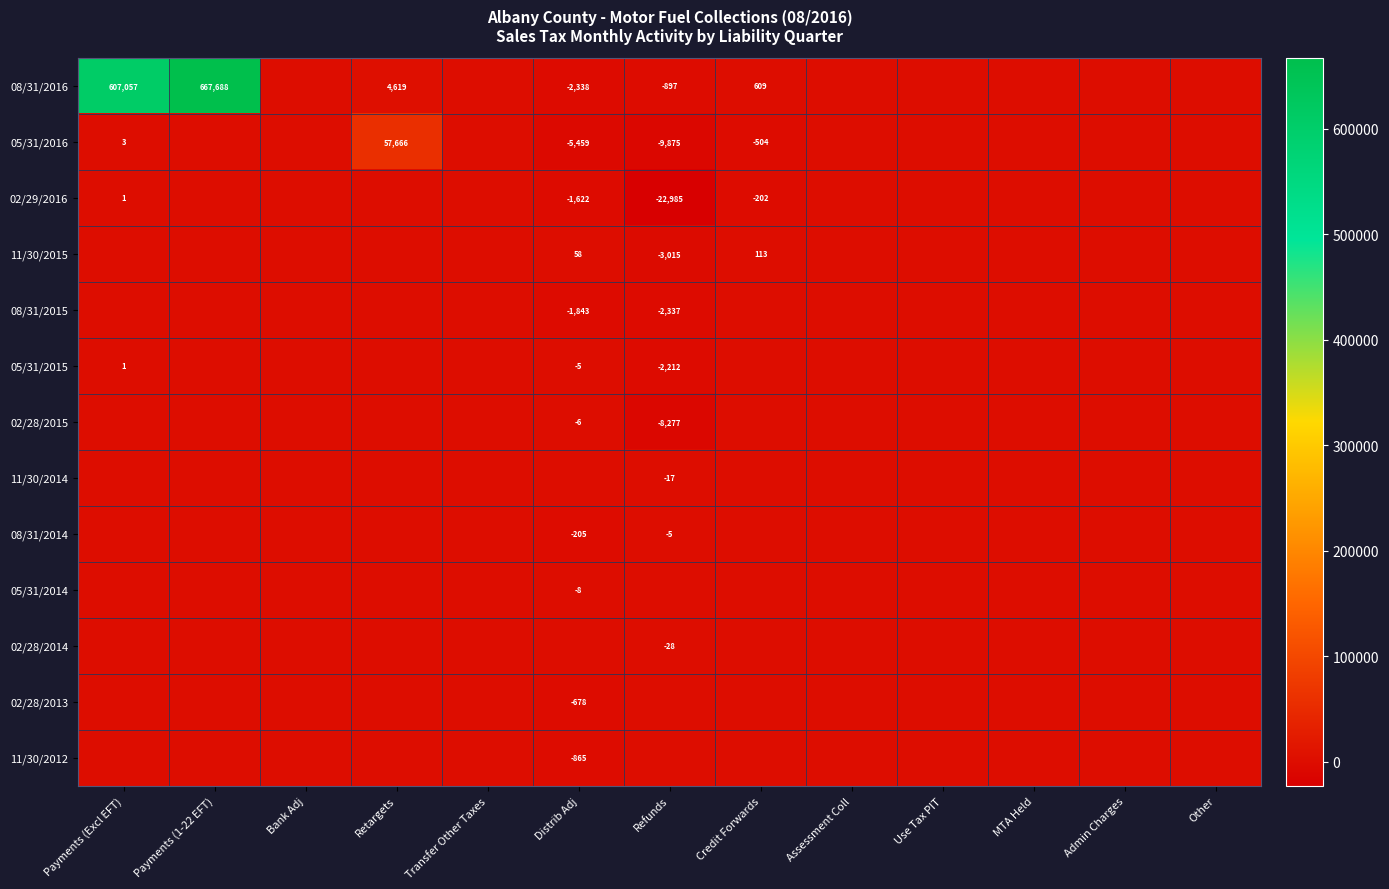

What is the total value across all series at Payments (1-22 EFT)?

667688.5